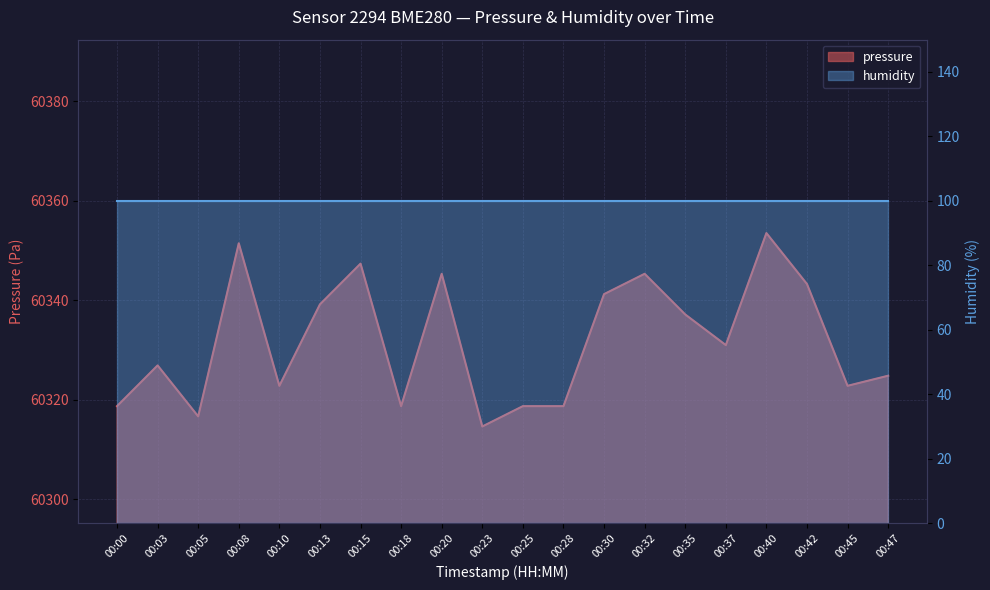

Which has a higher value, 00:30 or 00:32?

00:32